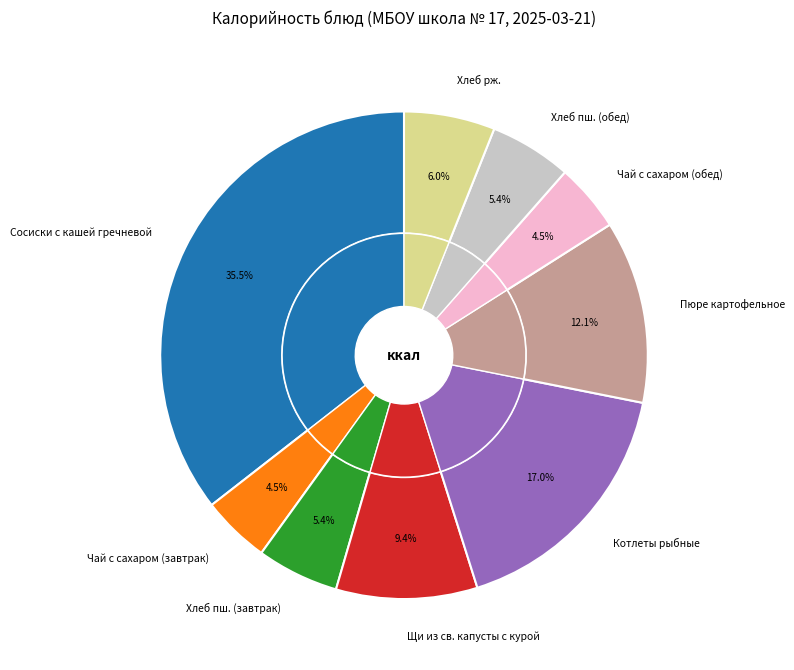

Count the number of slices in the pie.

9